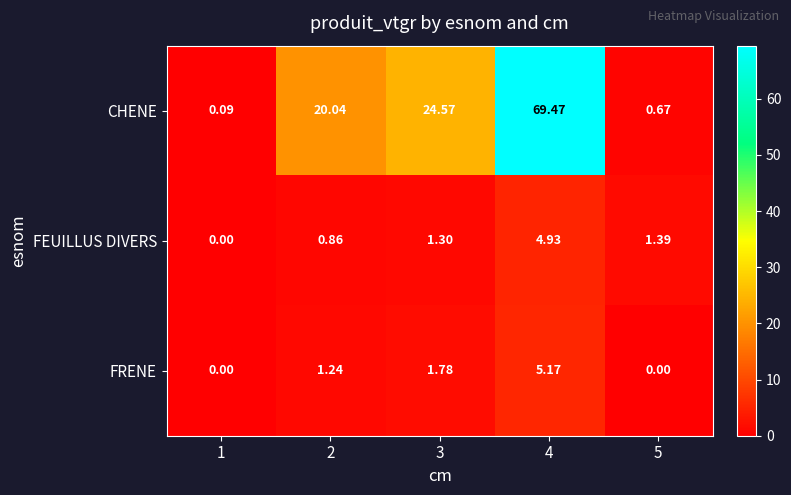

At 3, list the series in order from smallest to largest.

FEUILLUS DIVERS, FRENE, CHENE